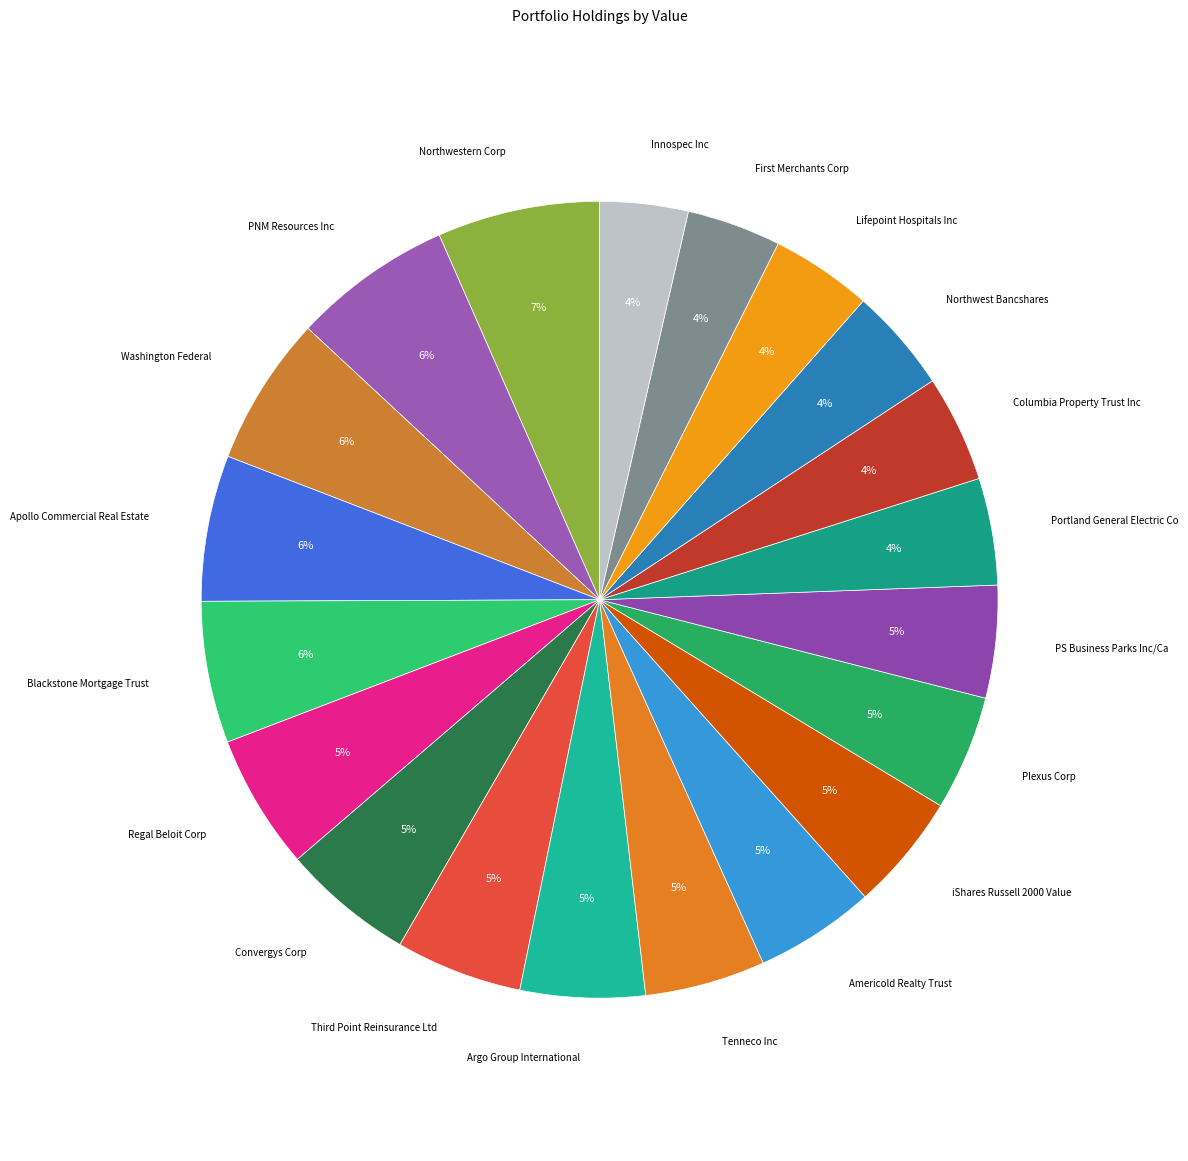

Do Americold Realty Trust and Lifepoint Hospitals Inc together represent more than half of the pie?

No